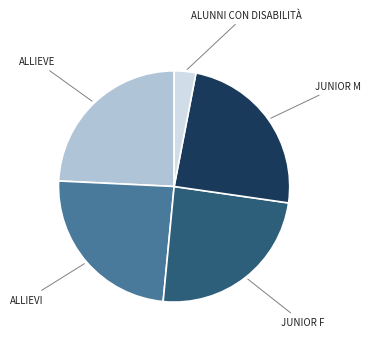

Is there any slice that represents more than half of the pie?

No